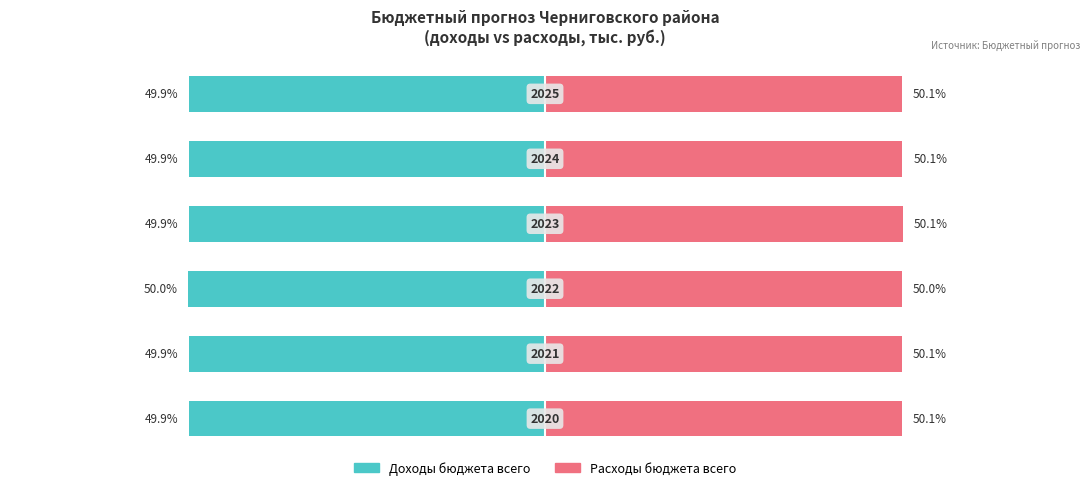

At which category is the sum across all series the highest?

3